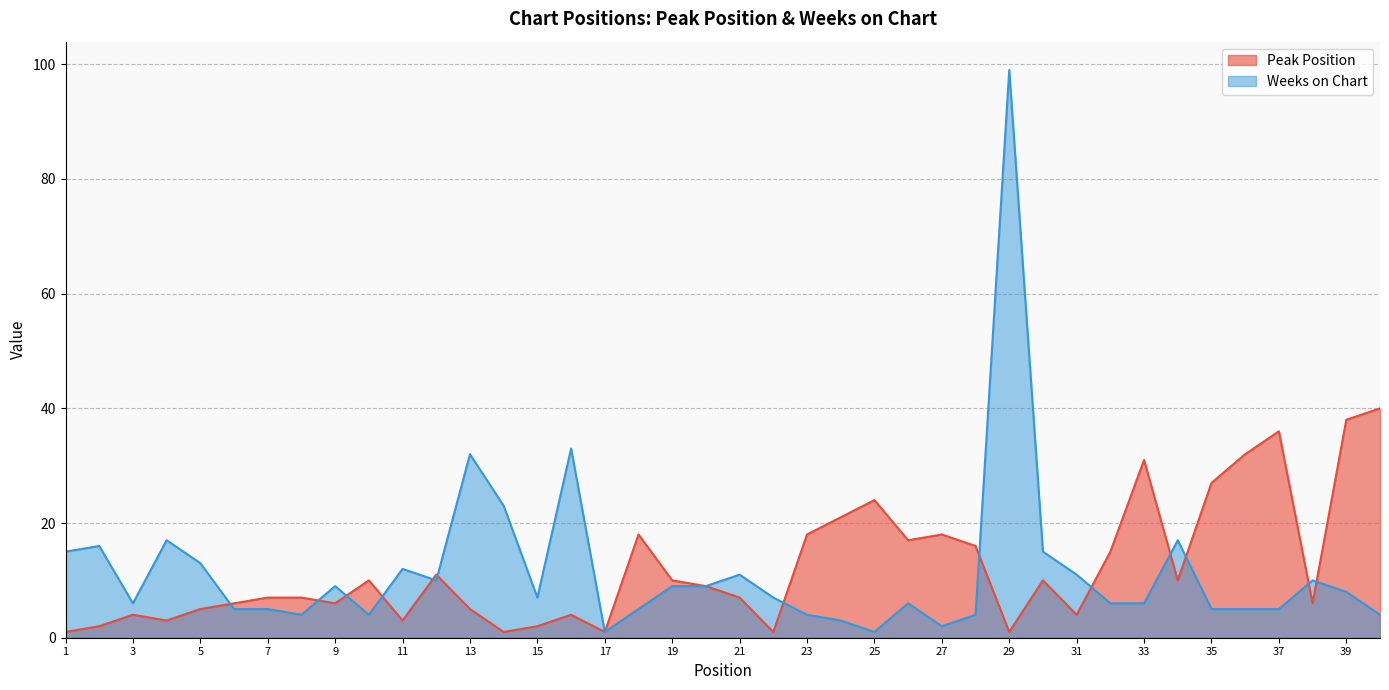

What is the sum of all Weeks on Chart values?

464